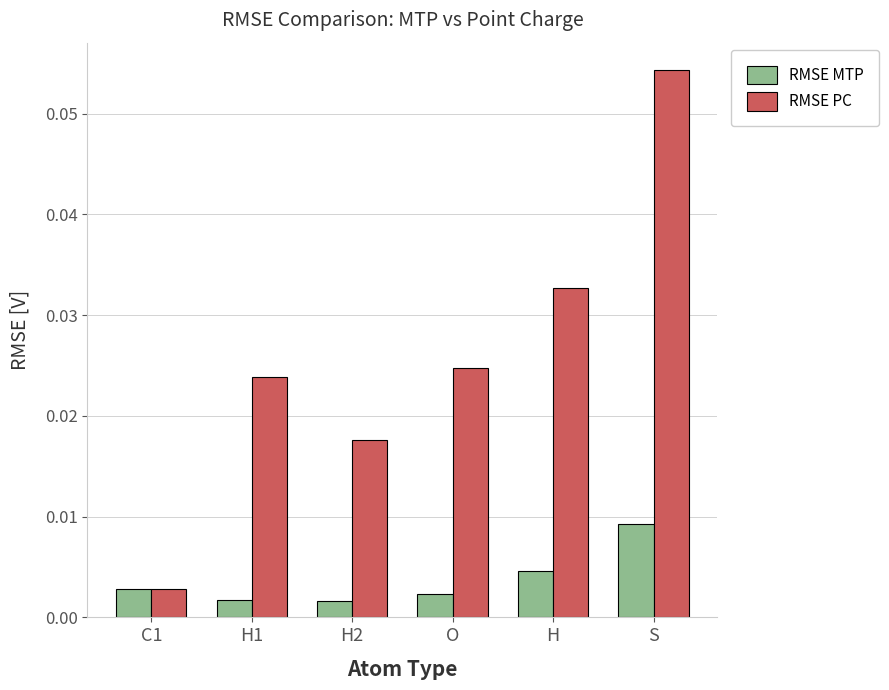

At how many categories does at least one series exceed 0?

6